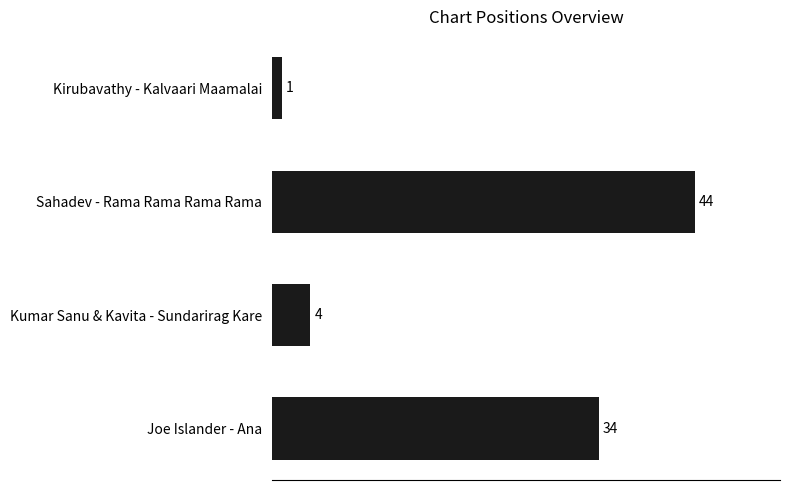

What is the ratio of the value at Joe Islander - Ana to the value at Kumar Sanu & Kavita - Sundarirag Kare?

8.5